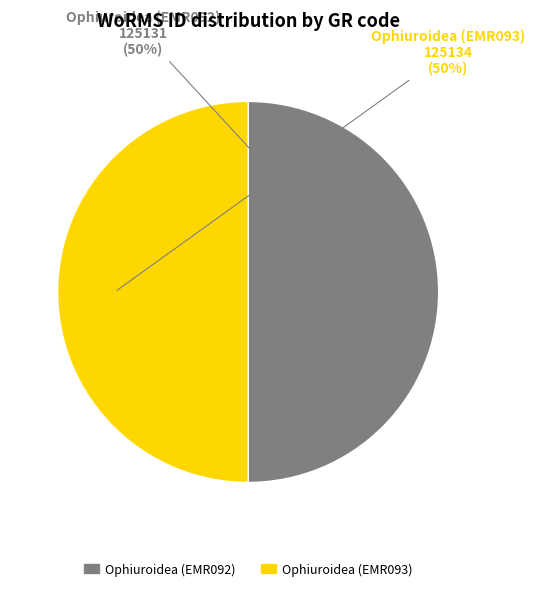

Do Ophiuroidea (EMR092) and Ophiuroidea (EMR093) together represent more than half of the pie?

Yes